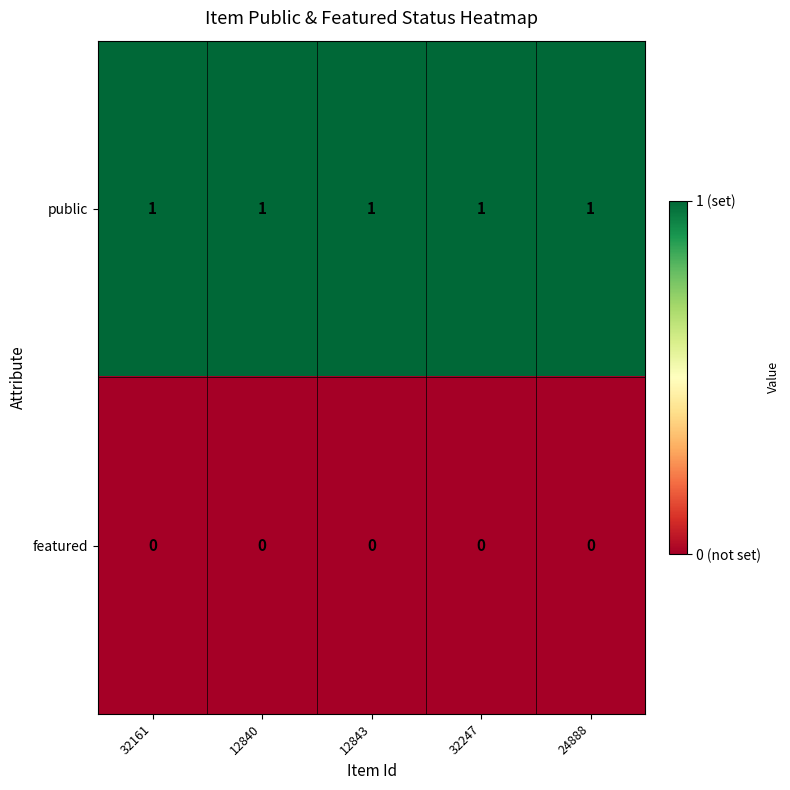

Which series has the largest total across all categories?

public